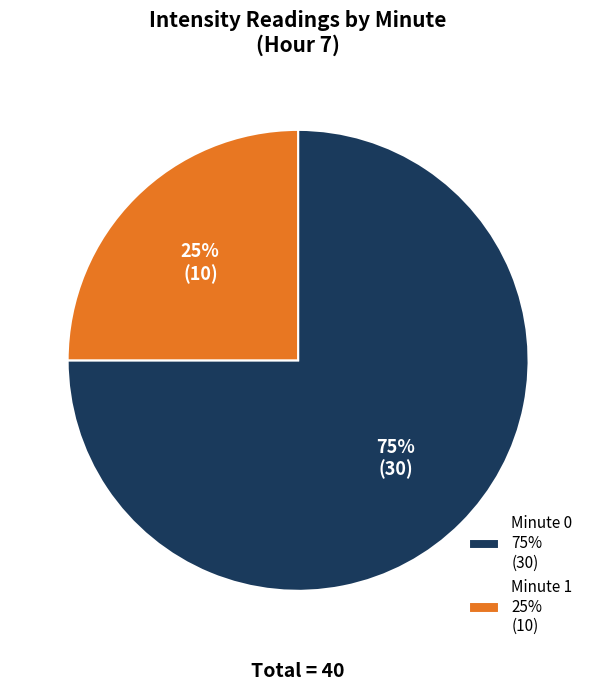

Which category accounts for the majority?

Minute 0 75% (30)